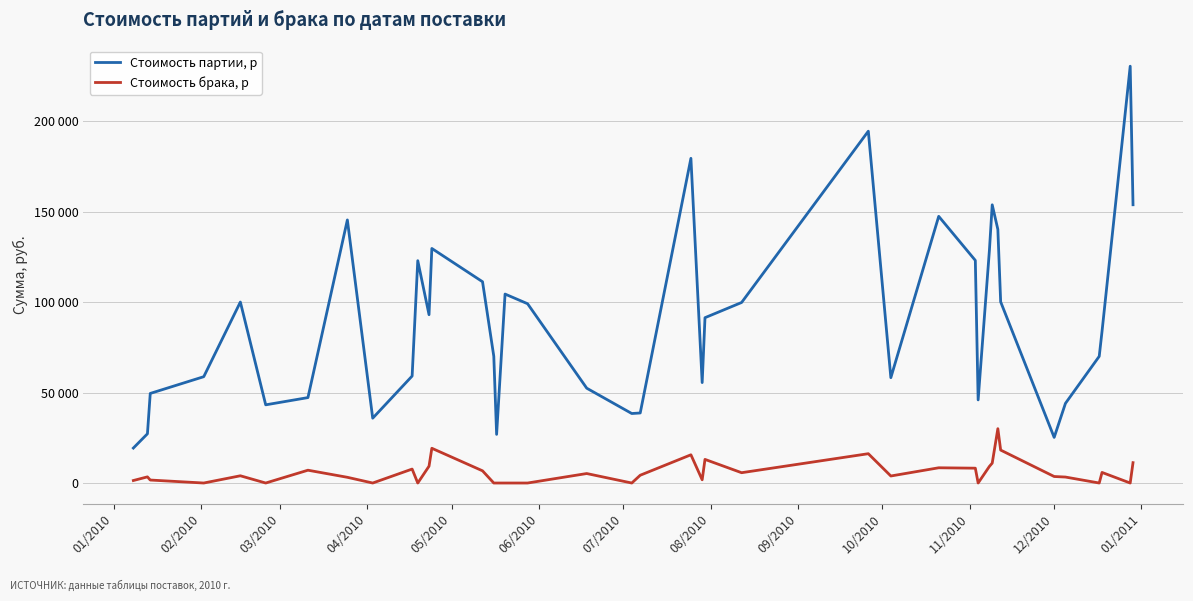

True or false: Стоимость брака, р has more than 0 interior local peaks.

True